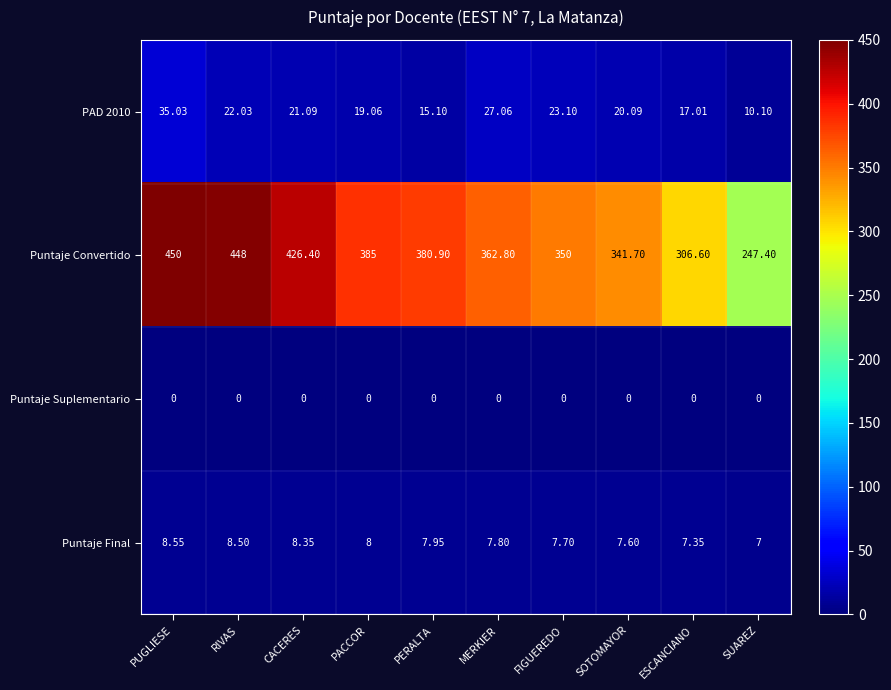

At which label is Puntaje Convertido closest to 348?

FIGUEREDO